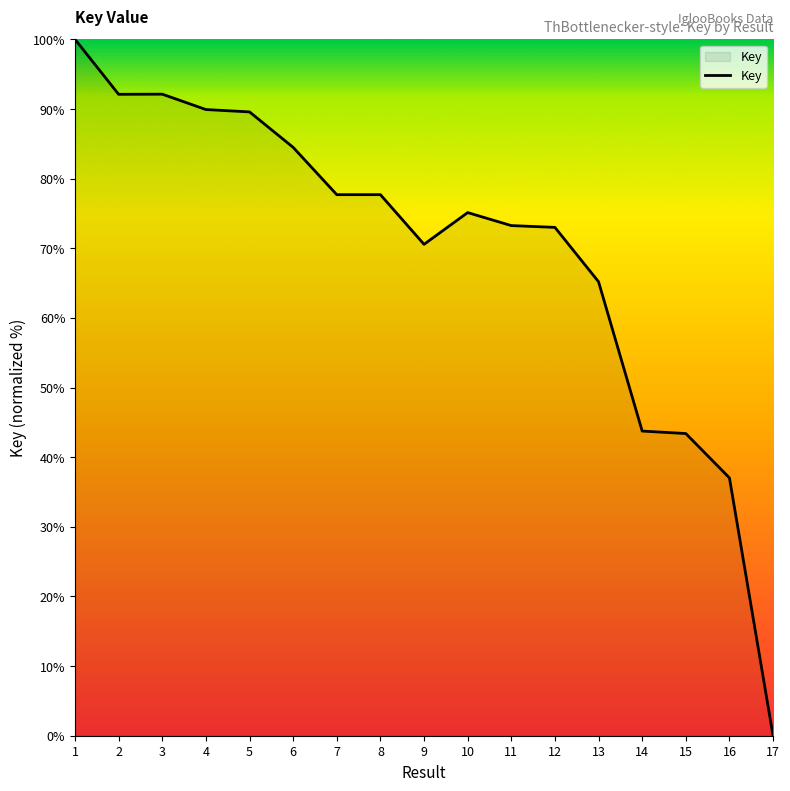

Which has a higher value, 11 or 8?

8